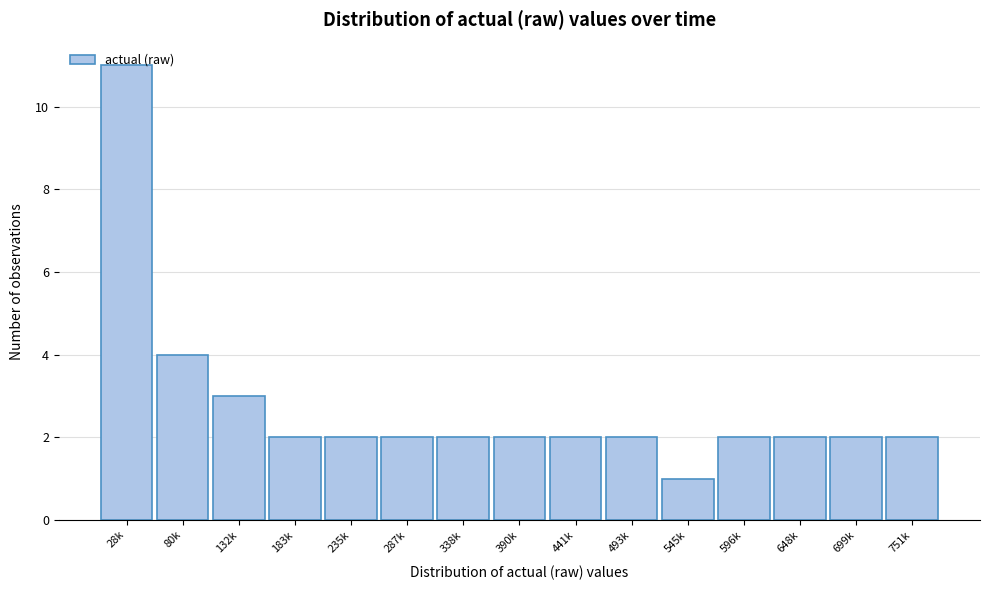

What is the difference between the maximum and minimum values?

10